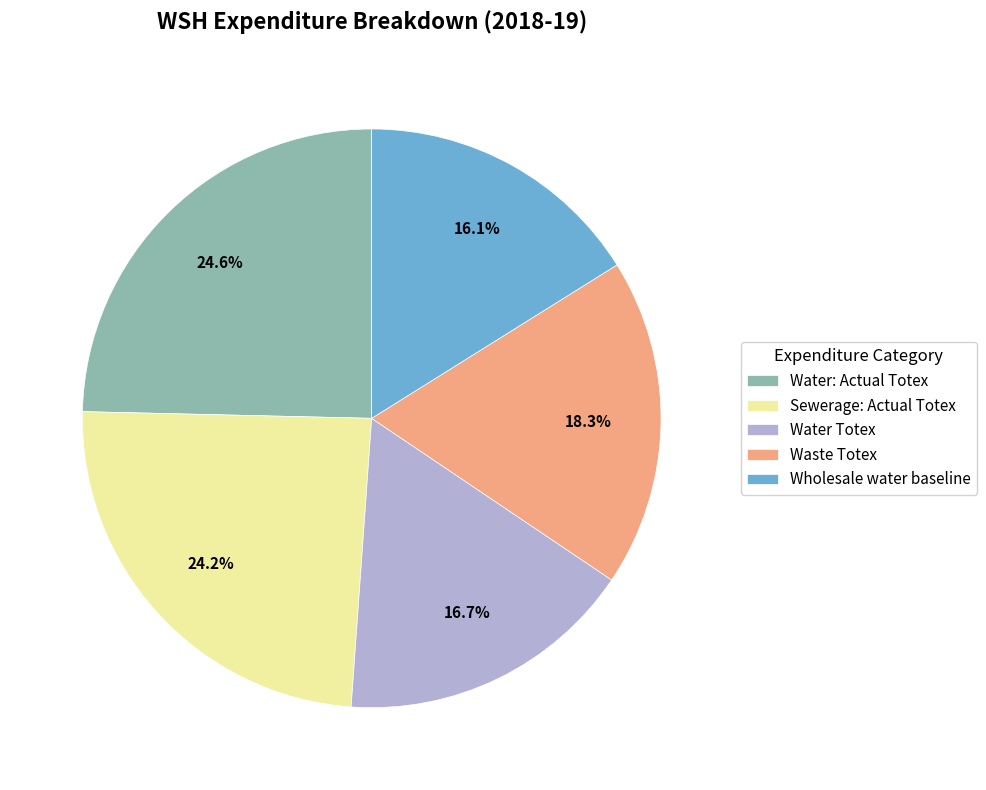

How many slices are in this pie chart?

5